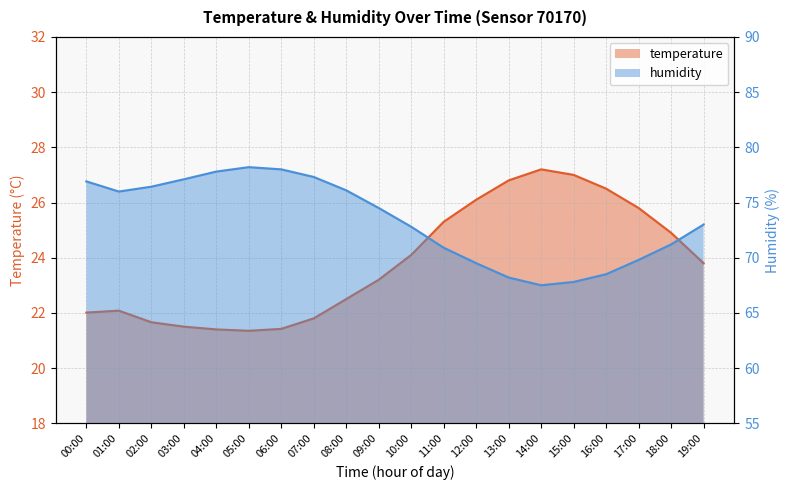

True or false: humidity and temperature cross at least once.

False